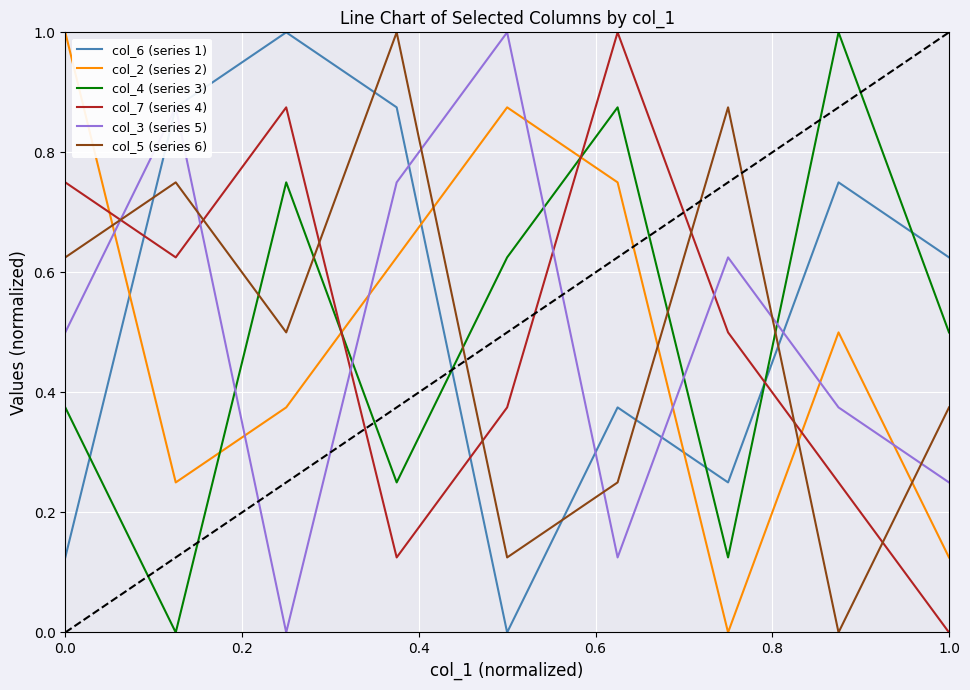

Which series has the largest total across all categories?

col_6 (series 1)